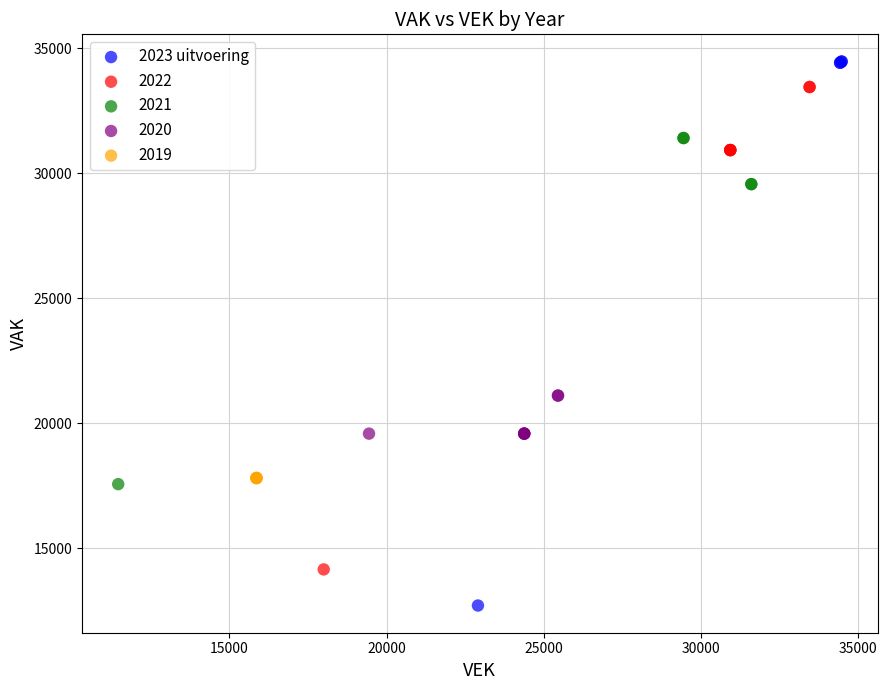

Which series reaches the maximum Y coordinate?

2023 uitvoering